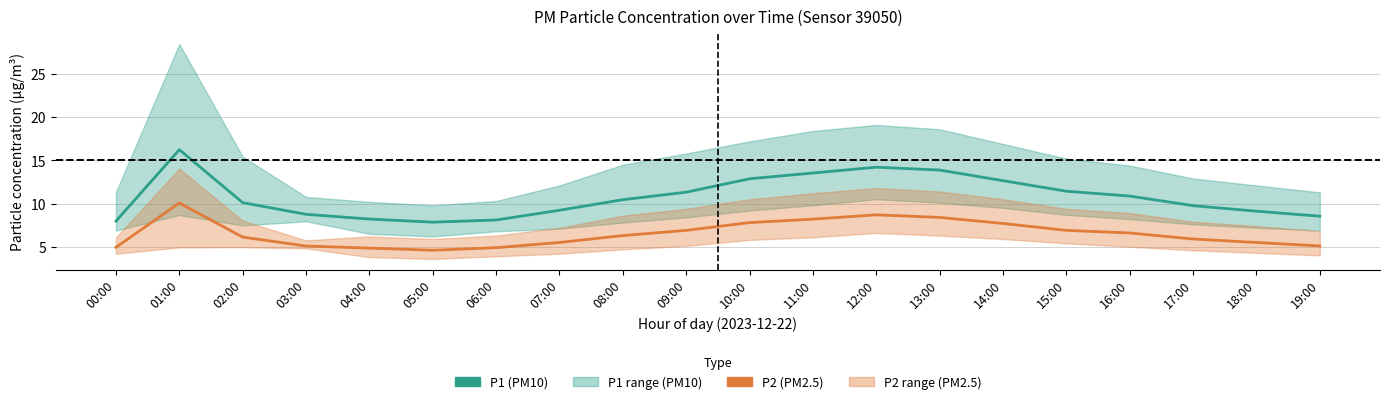

What is the sum of all P2 (PM2.5) values?

130.1